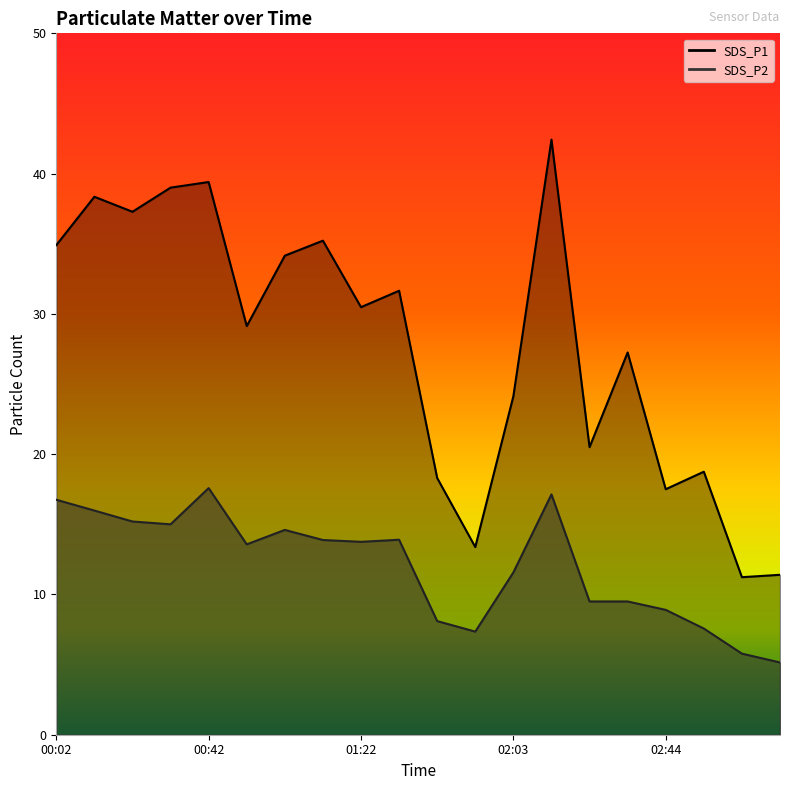

Which category has the lowest value in the SDS_P2 series?

03:14